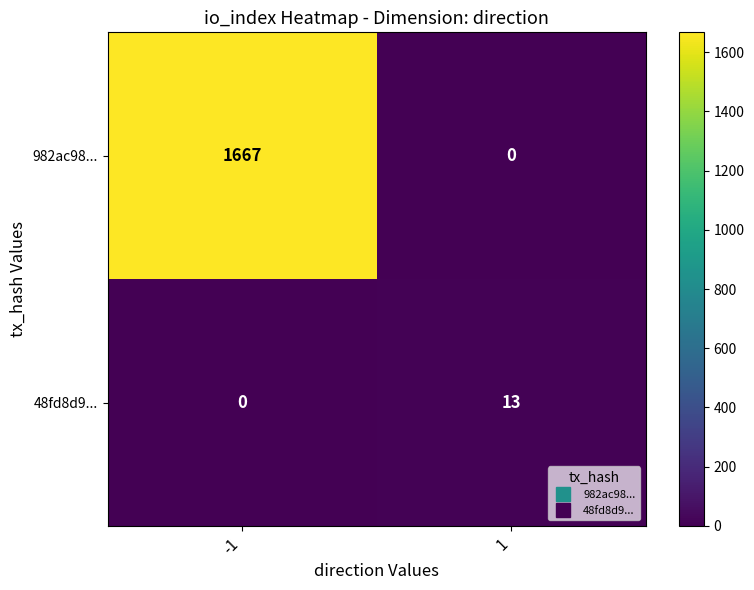

How many categories are shown in the chart?

2